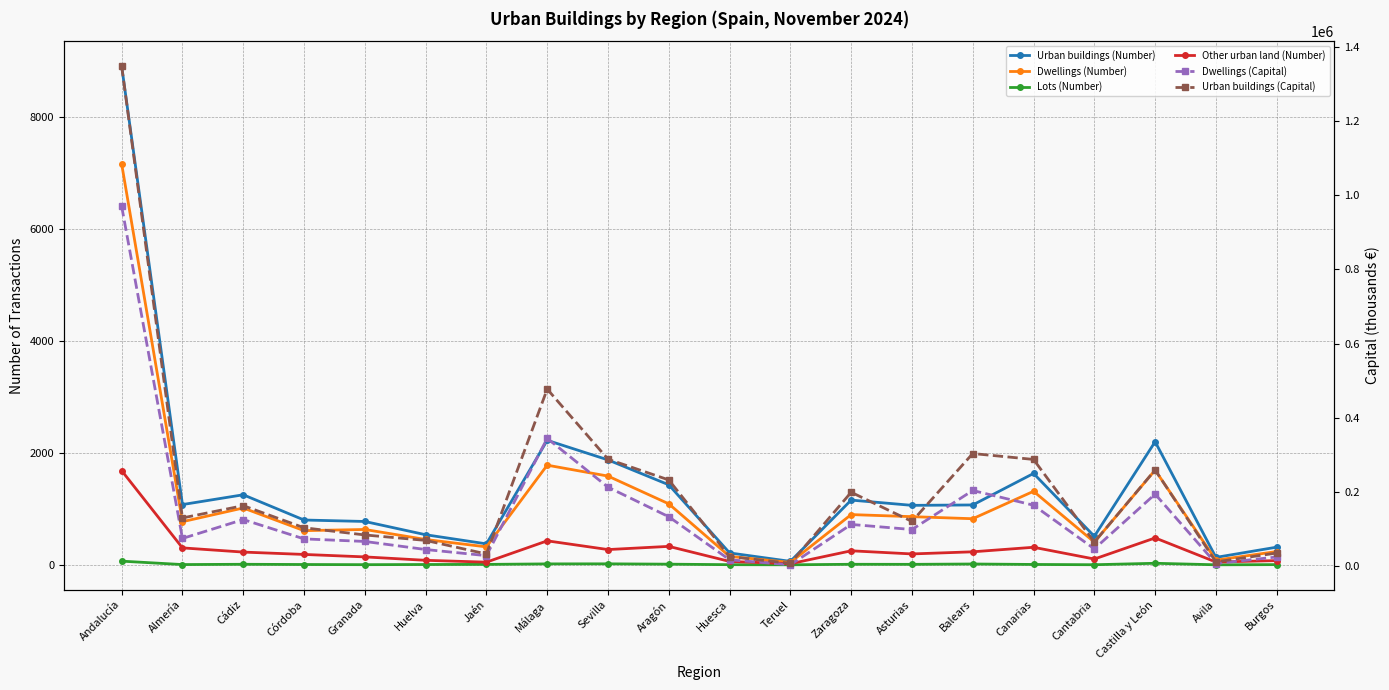

Read the Other urban land (Number) value at Almería.

302